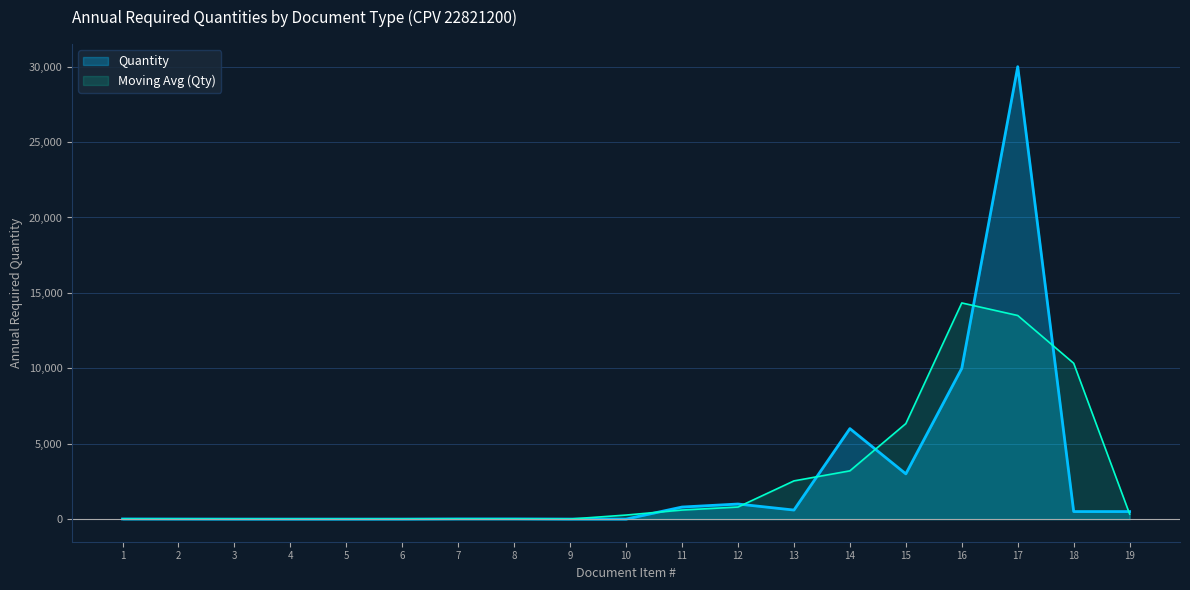

True or false: there are more than 0 points higher than both neighbors.

True